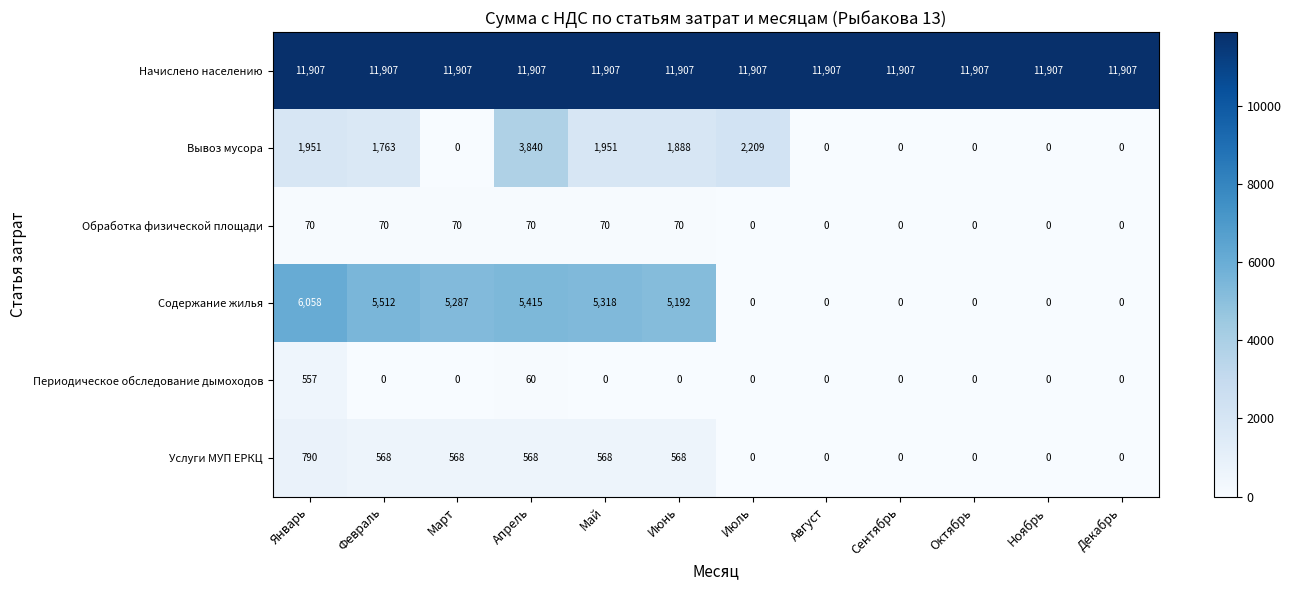

The value of Начислено населению at Март is 3887. True or false?

False